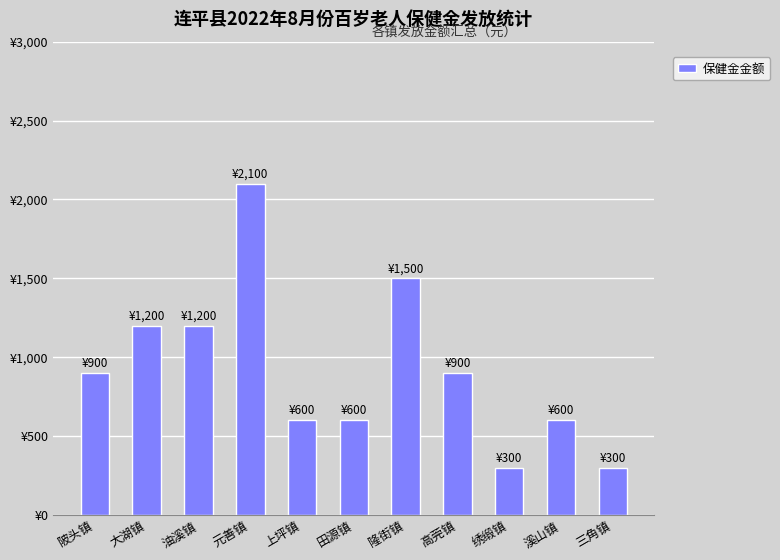

Count the number of data series in this chart.

1